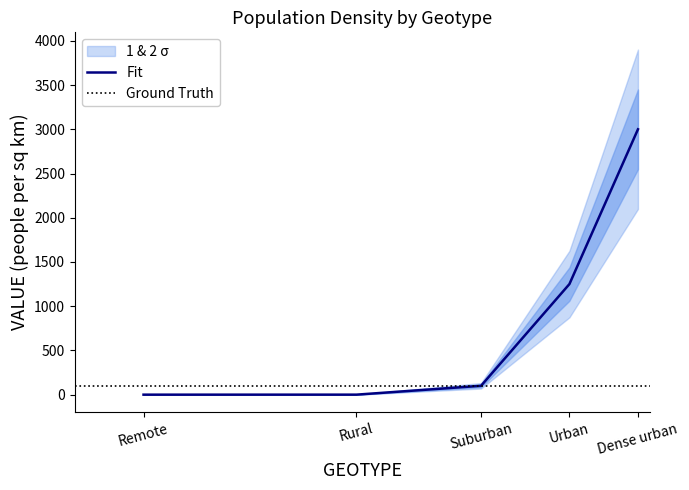

What is the difference between the maximum and second lowest values?

2999.8